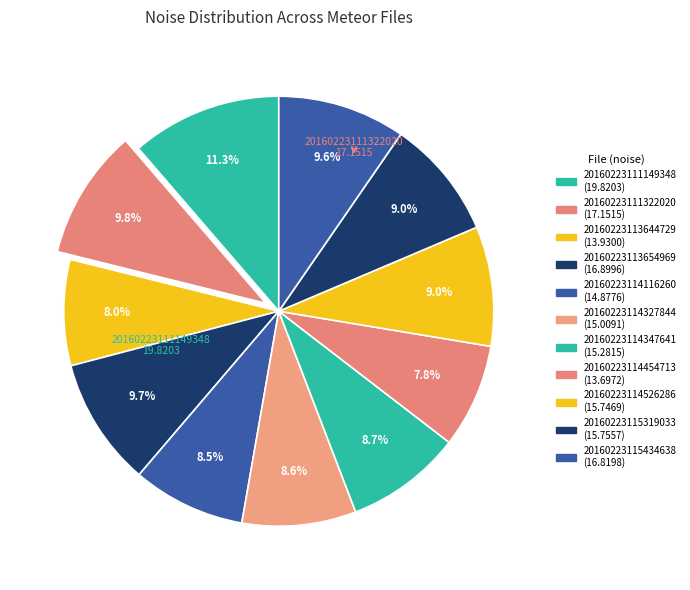

To the nearest percent, what is the average slice percentage?

9%